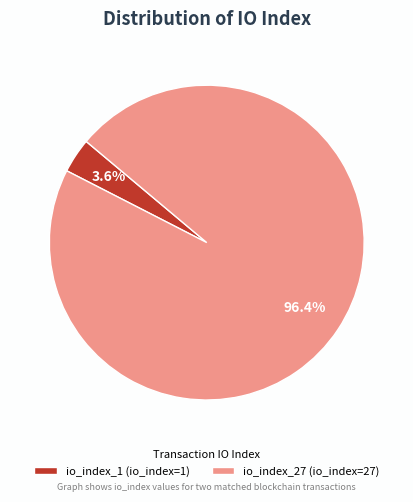

Is there any slice that represents more than half of the pie?

Yes